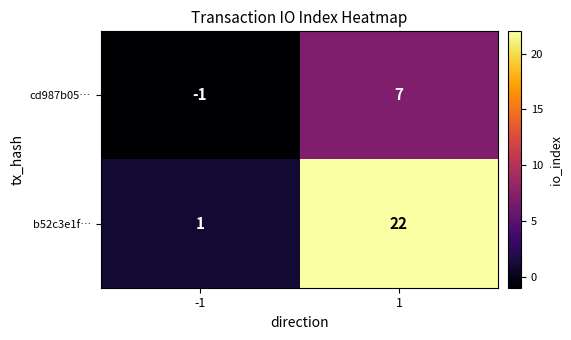

Which label corresponds to the smallest value in the chart?

-1